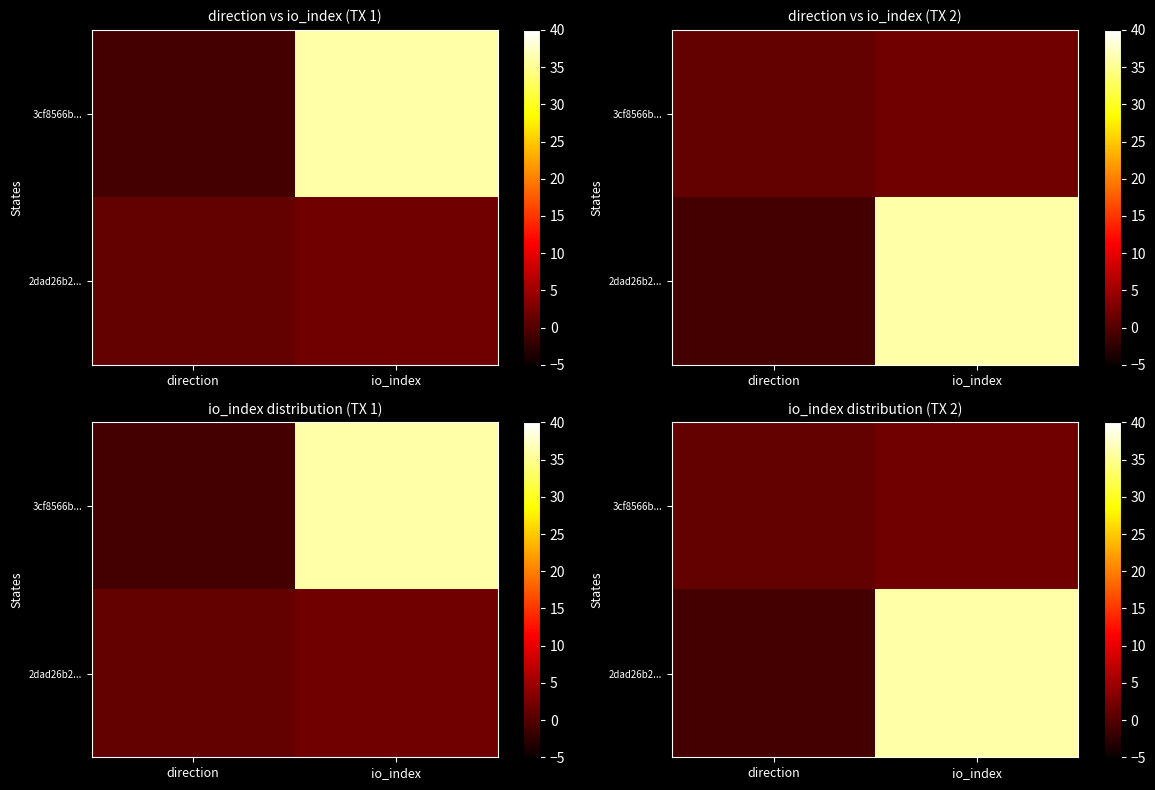

True or false: 3cf8566b... has a value of 2 at io_index.

True